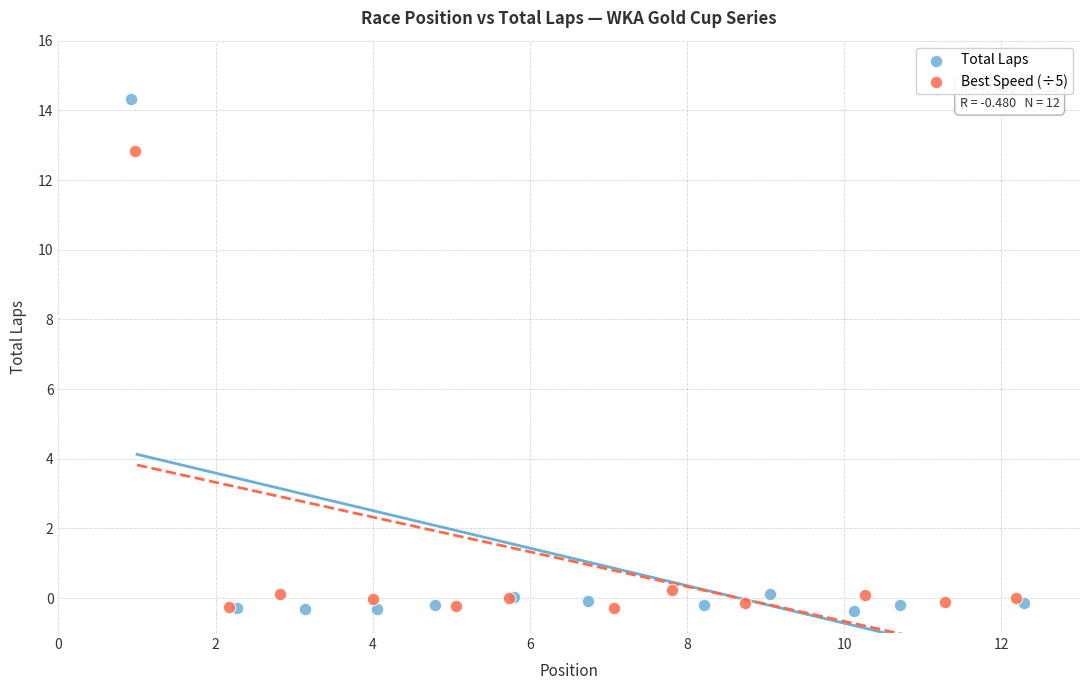

Which series contains the highest Y value?

Total Laps